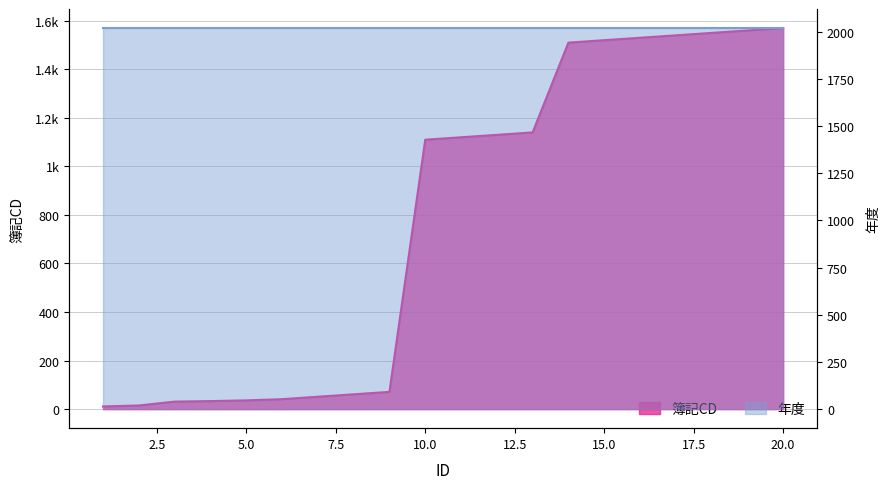

Reading left to right, what are all the values shown in this chart?

1=11	2=15	3=31	4=33	5=36	6=41	7=51	8=61	9=71	10=1110	11=1120	12=1130	13=1140	14=1510	15=1520	16=1530	17=1540	18=1550	19=1560	20=1570